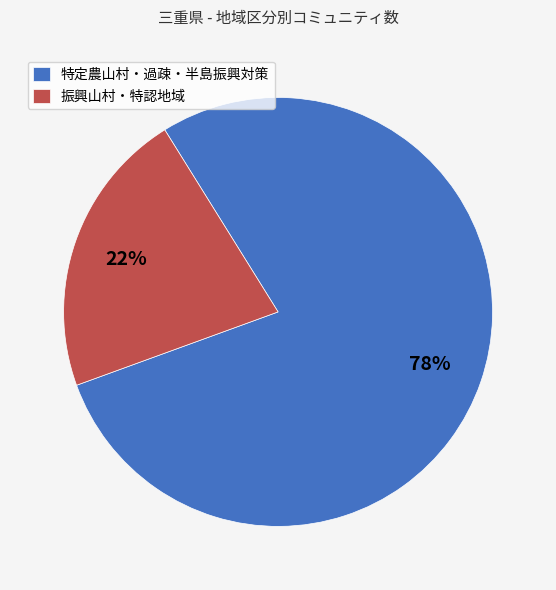

How many segments does this pie chart have?

2